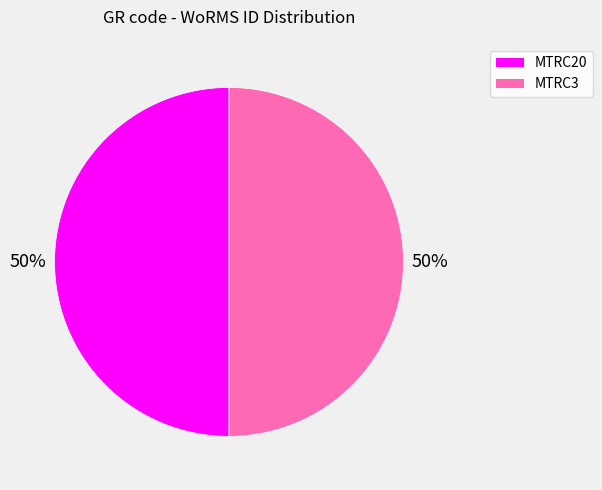

Count the number of slices in the pie.

2